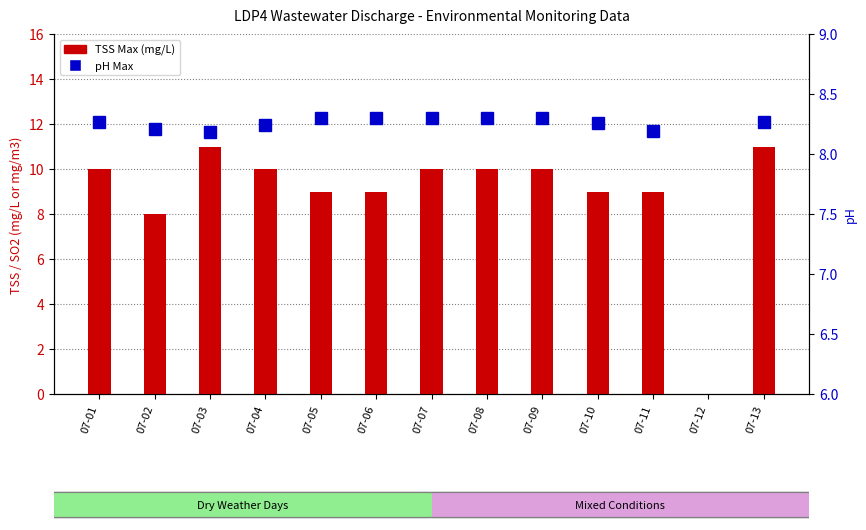

Rank the series by their maximum value, from lowest to highest.

pH Max, TSS Max (mg/L)